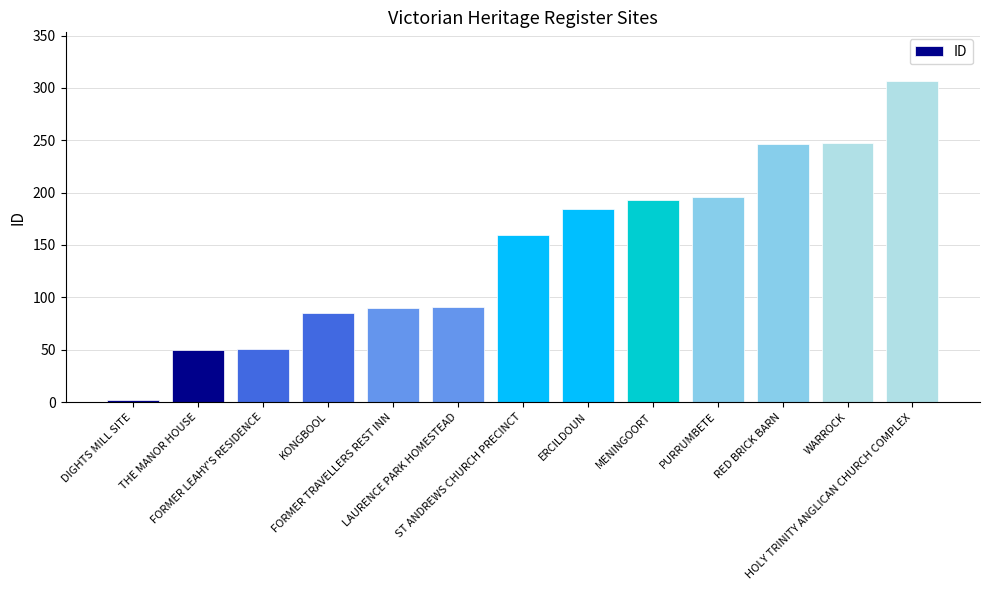

At which category does the chart reach its minimum across all series?

DIGHTS MILL SITE